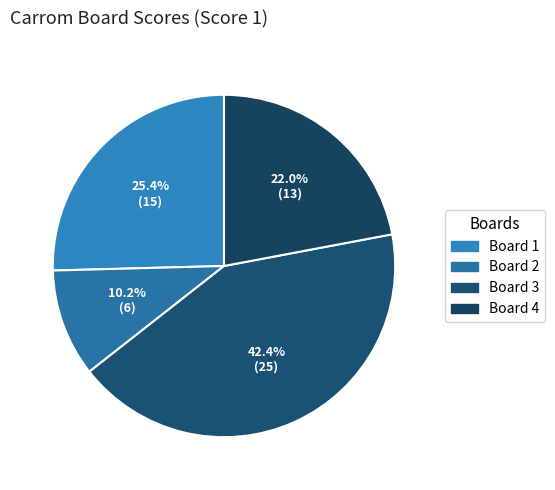

True or false: Board 3 accounts for 34% of the total.

False